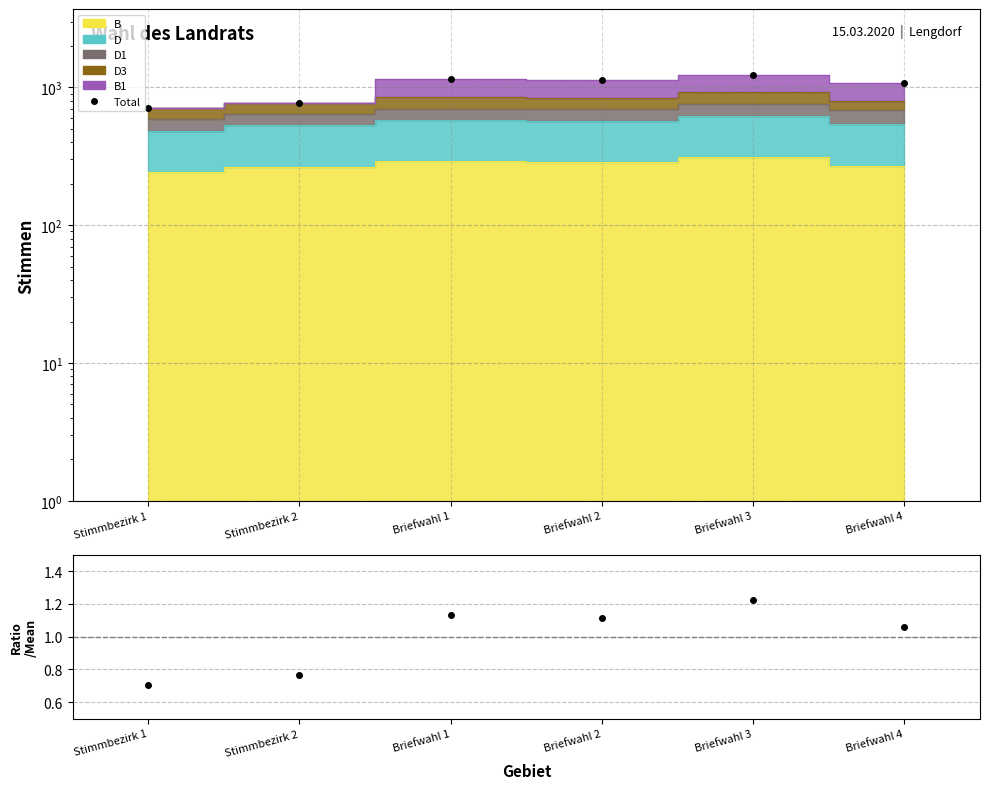

Rank the categories by Ratio value from lowest to highest.

Stimmbezirk 1, Stimmbezirk 2, Briefwahl 4, Briefwahl 2, Briefwahl 1, Briefwahl 3